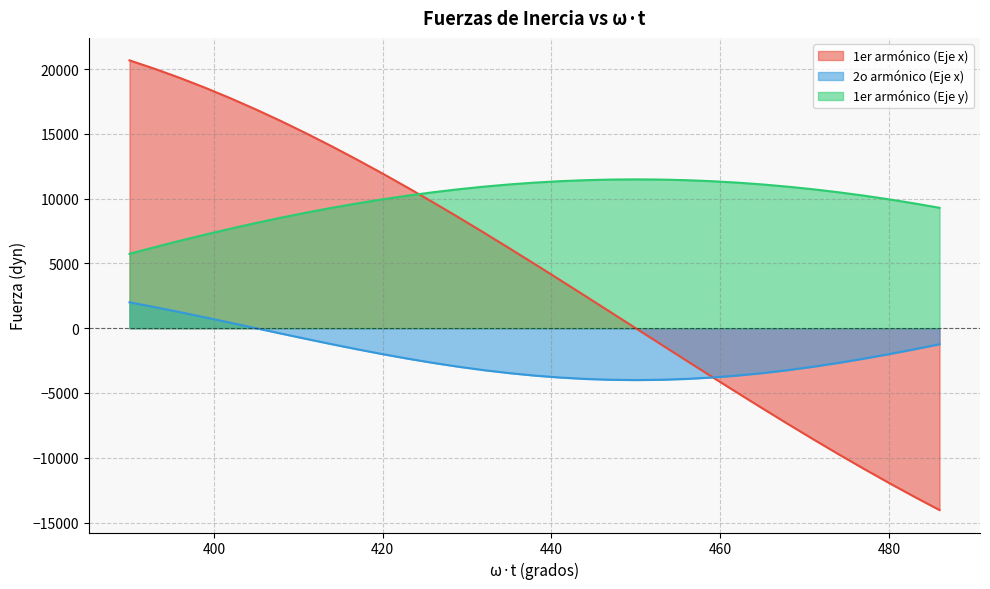

What is the value of the 1er armónico (Eje y) point at the 25th from the left?

11242.2